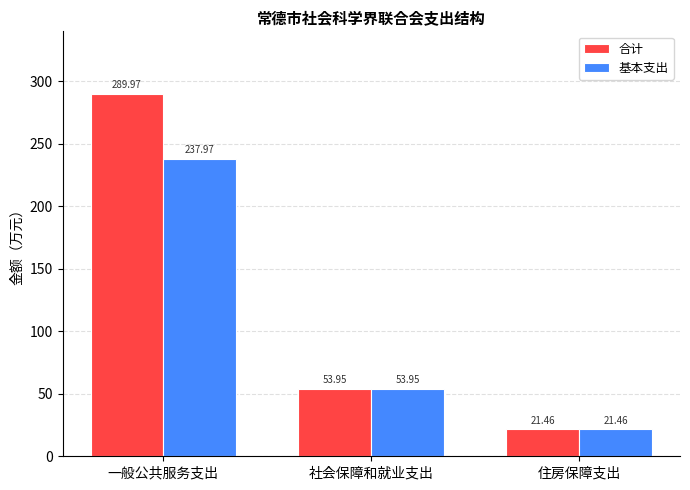

Rank the categories by 基本支出 value from lowest to highest.

住房保障支出, 社会保障和就业支出, 一般公共服务支出